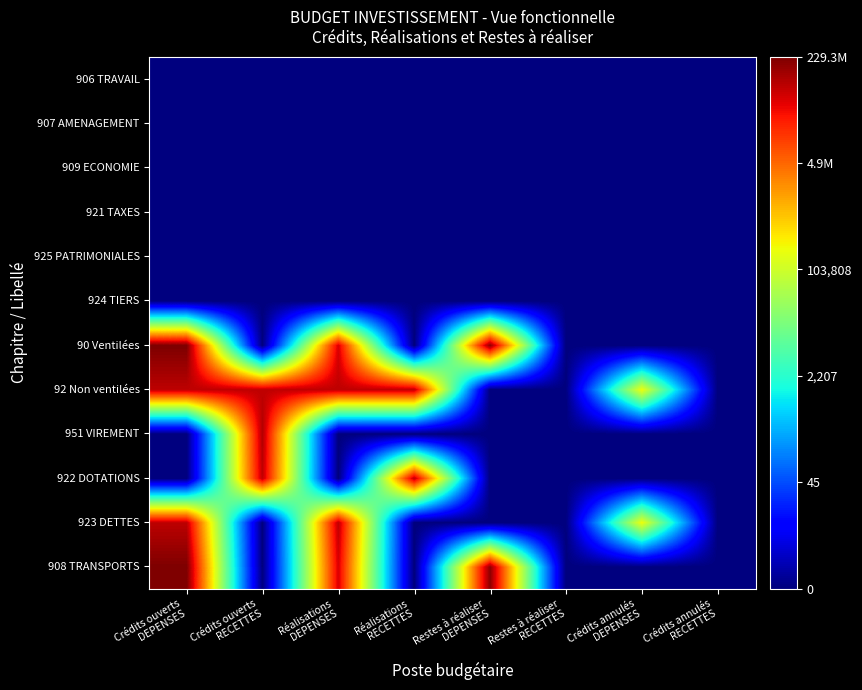

At which category is the sum across all series the highest?

Crédits ouverts
DEPENSES